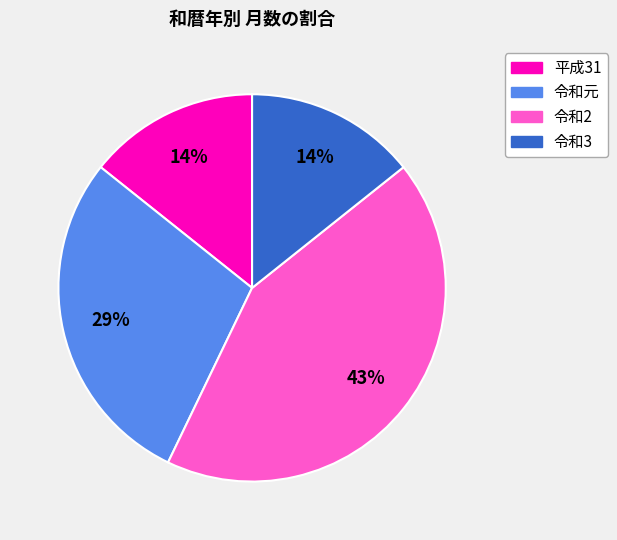

Is 令和2 the majority of the pie?

No